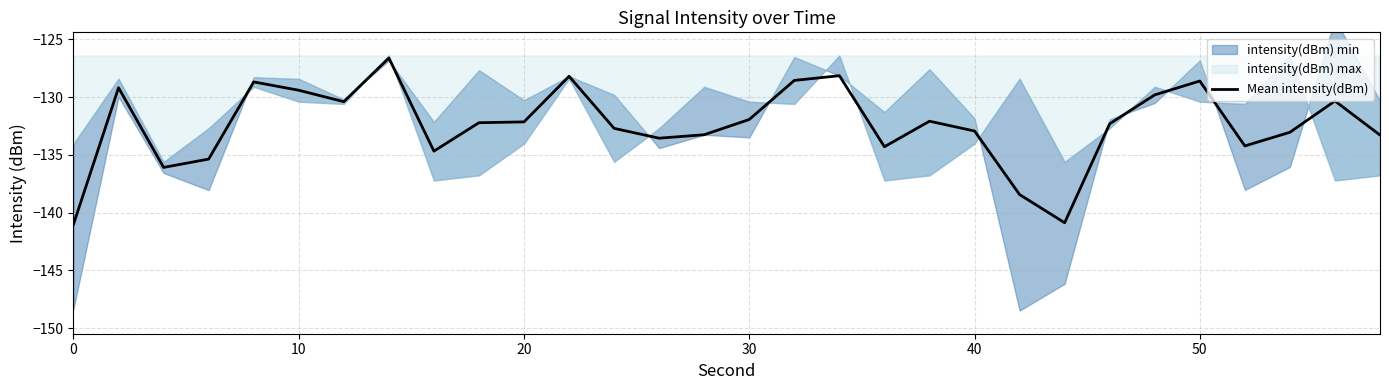

What is the maximum value shown in the chart?

-126.6